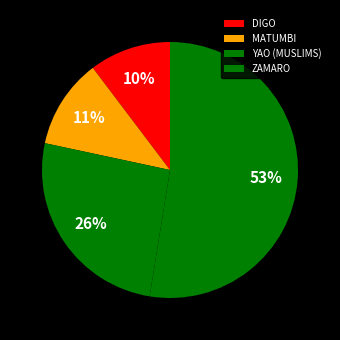

Is there any slice that represents more than half of the pie?

Yes